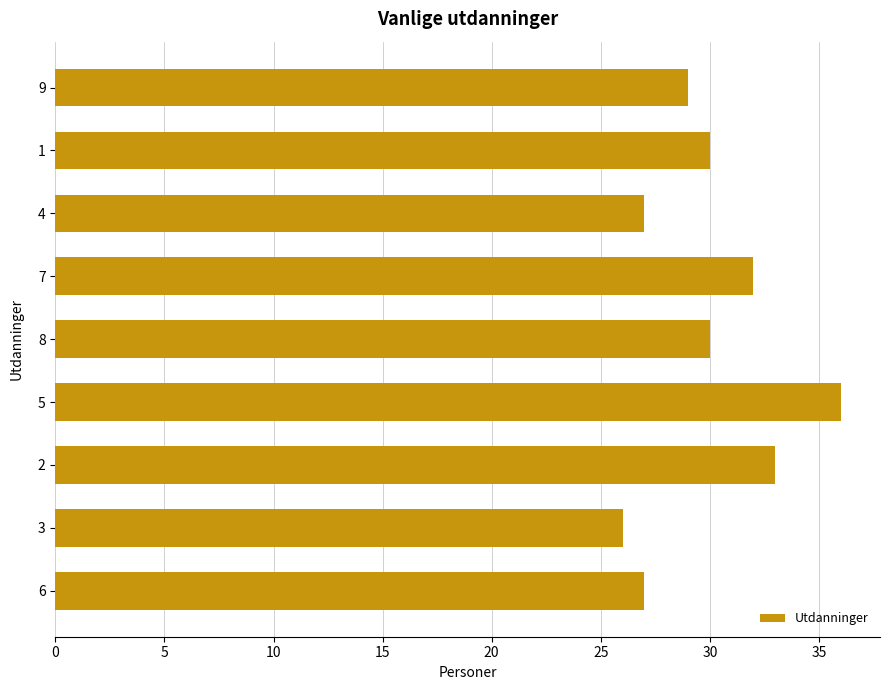

What is the approximate value at 8?

30